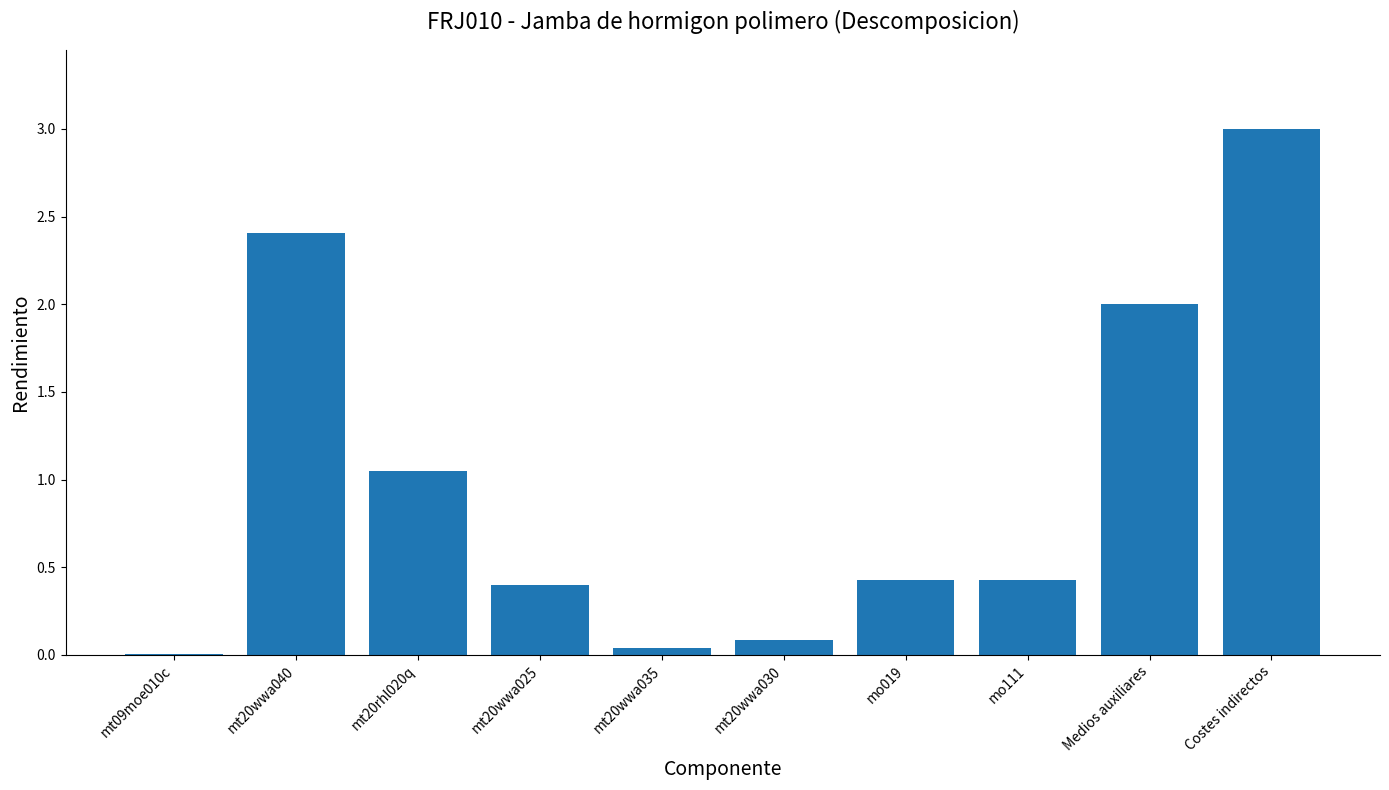

Read the value at mt20wwa040.

2.4